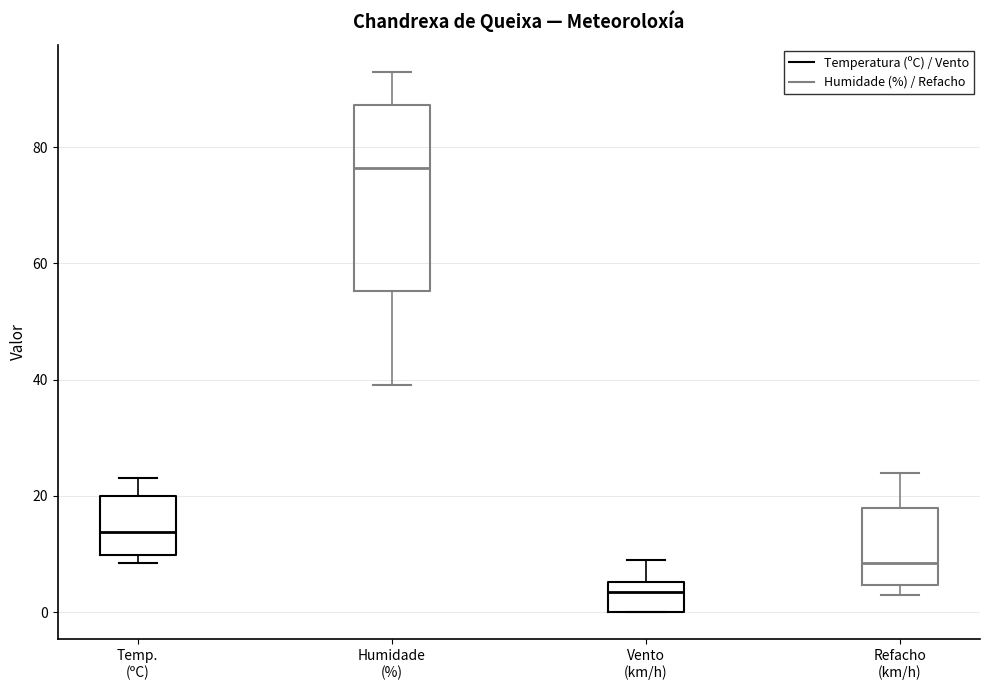

Which box has the highest median line?

Humidade (%)